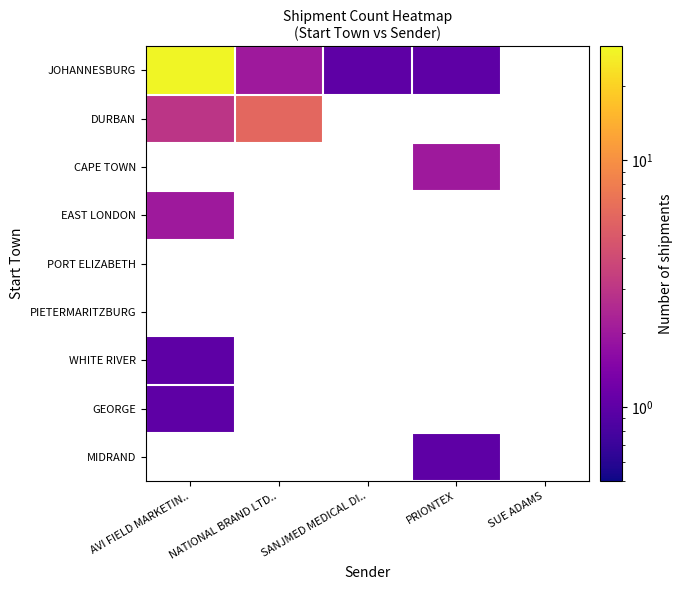

What is the difference between the highest and lowest values at NATIONAL BRAND LTD..?

4.0